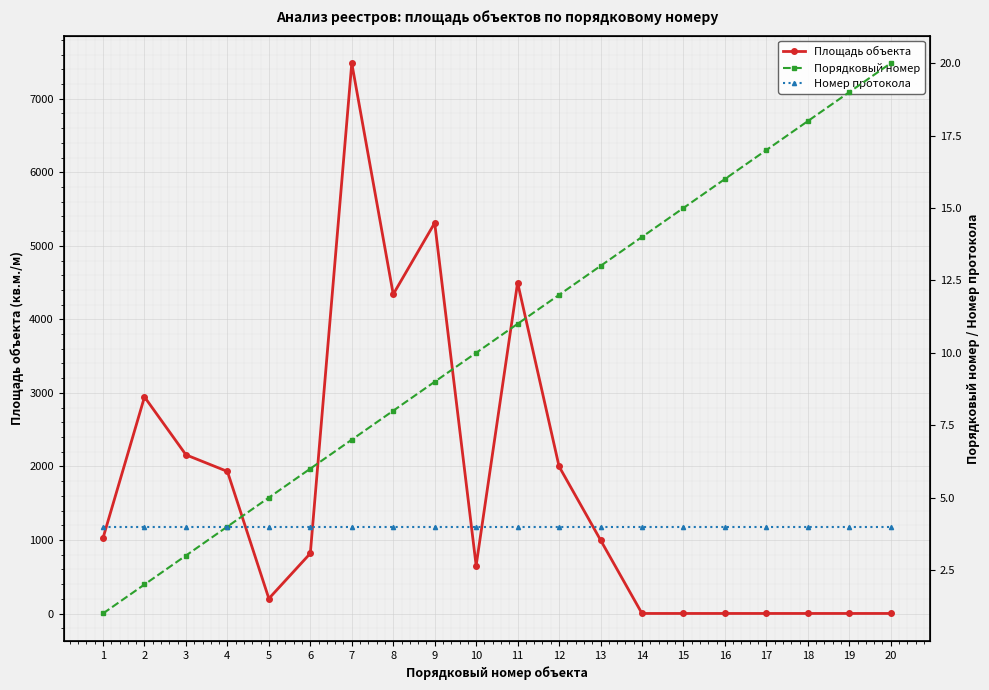

What is the average value of the Номер протокола series?

4.0